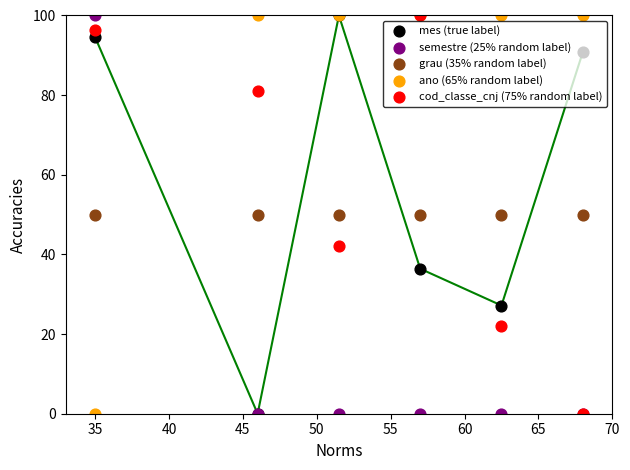

Which series contains the lowest Y value?

mes (true label)